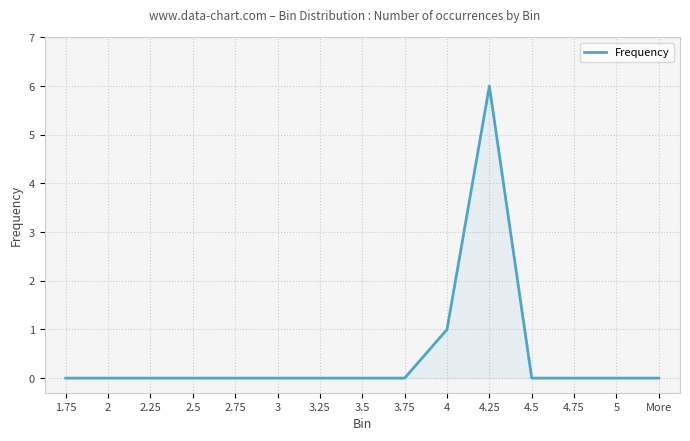

Reading left to right, extract all data points from this chart.

0	0	0	0	0	0	0	0	0	1	6	0	0	0	0